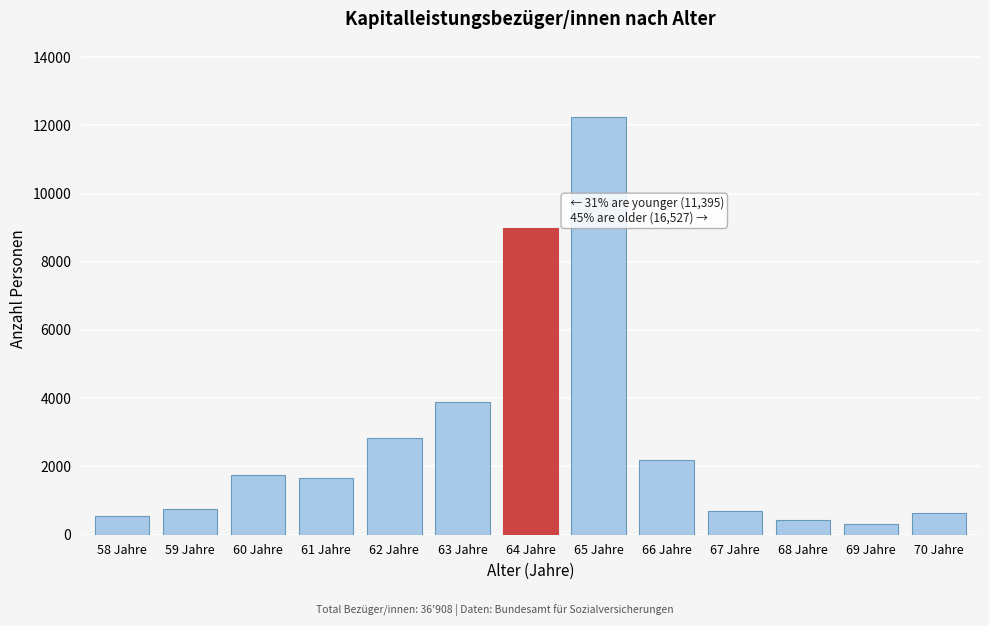

Which label corresponds to the largest value in the chart?

65 Jahre